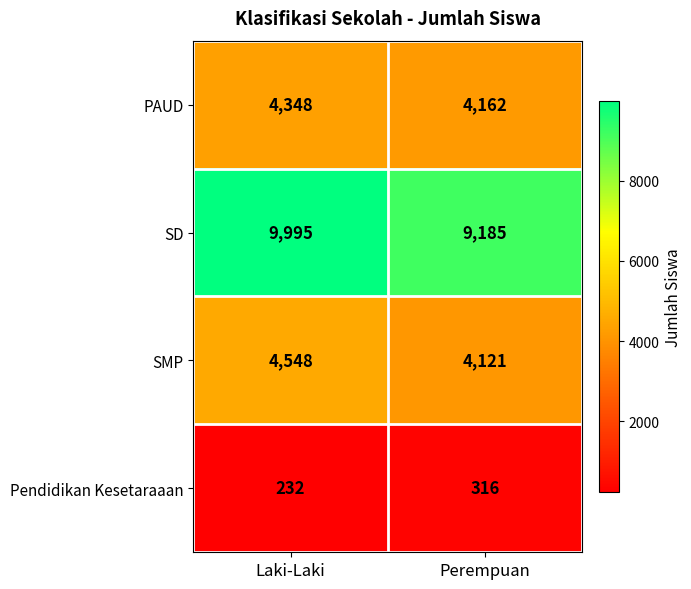

Reading left to right, list all the values displayed in this chart.

PAUD: Laki-Laki=4348	Perempuan=4162
SD: Laki-Laki=9995	Perempuan=9185
SMP: Laki-Laki=4548	Perempuan=4121
Pendidikan Kesetaraaan: Laki-Laki=232	Perempuan=316